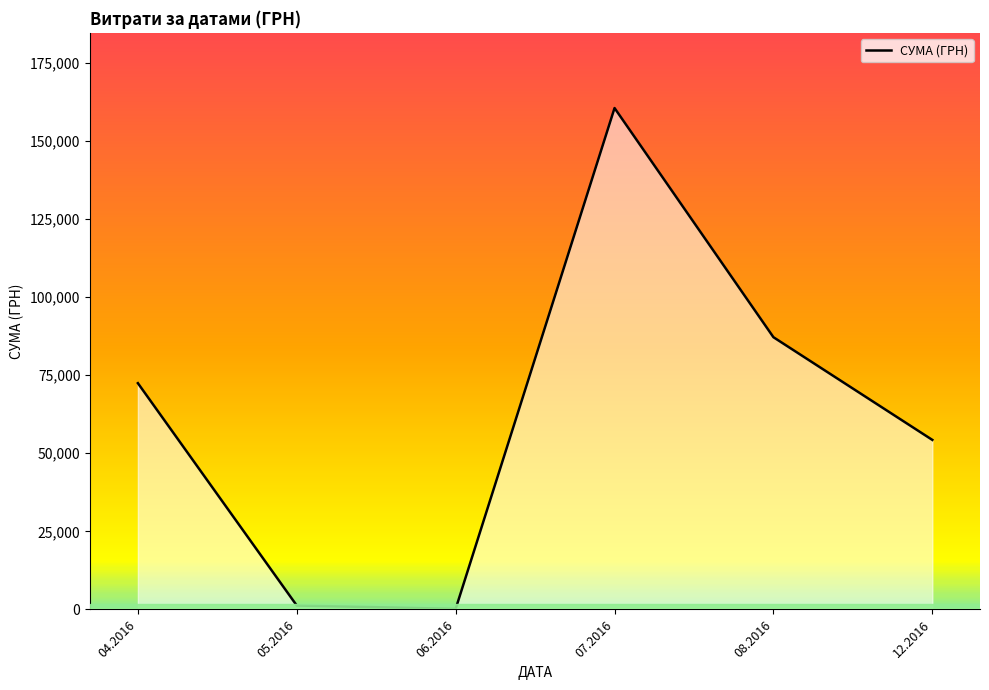

Between 07.2016 and 04.2016, which is larger?

07.2016